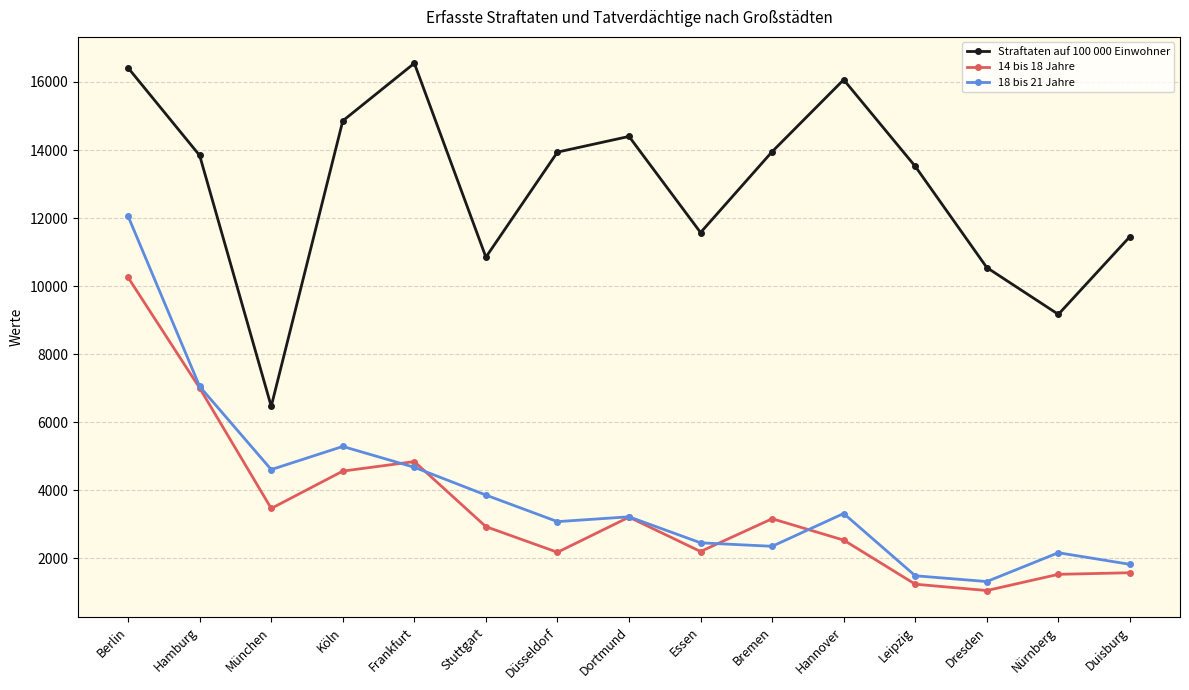

Does the chart display data point markers on the line(s)?

Yes